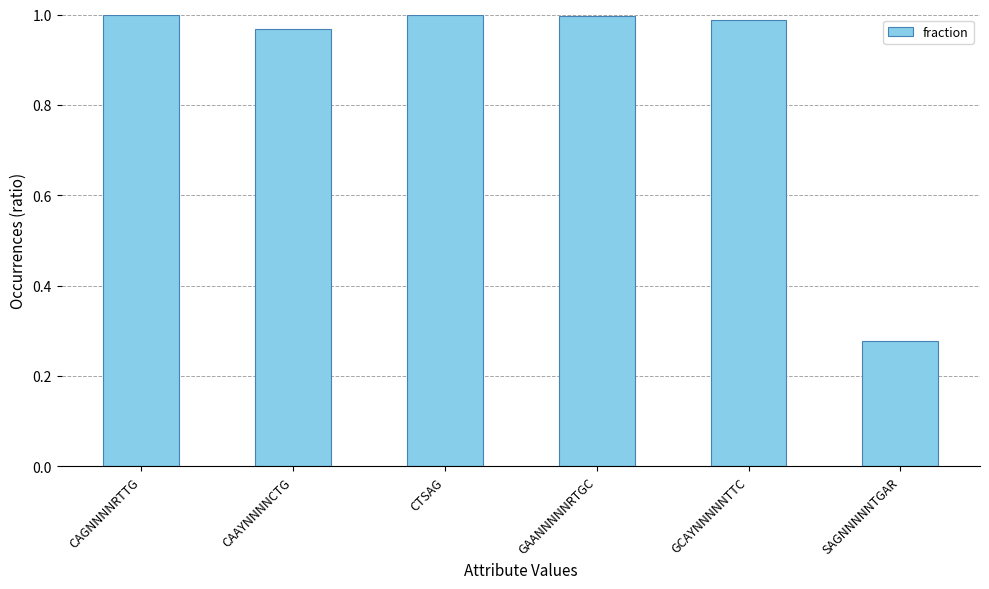

What position from the left is SAGNNNNNTGAR?

6